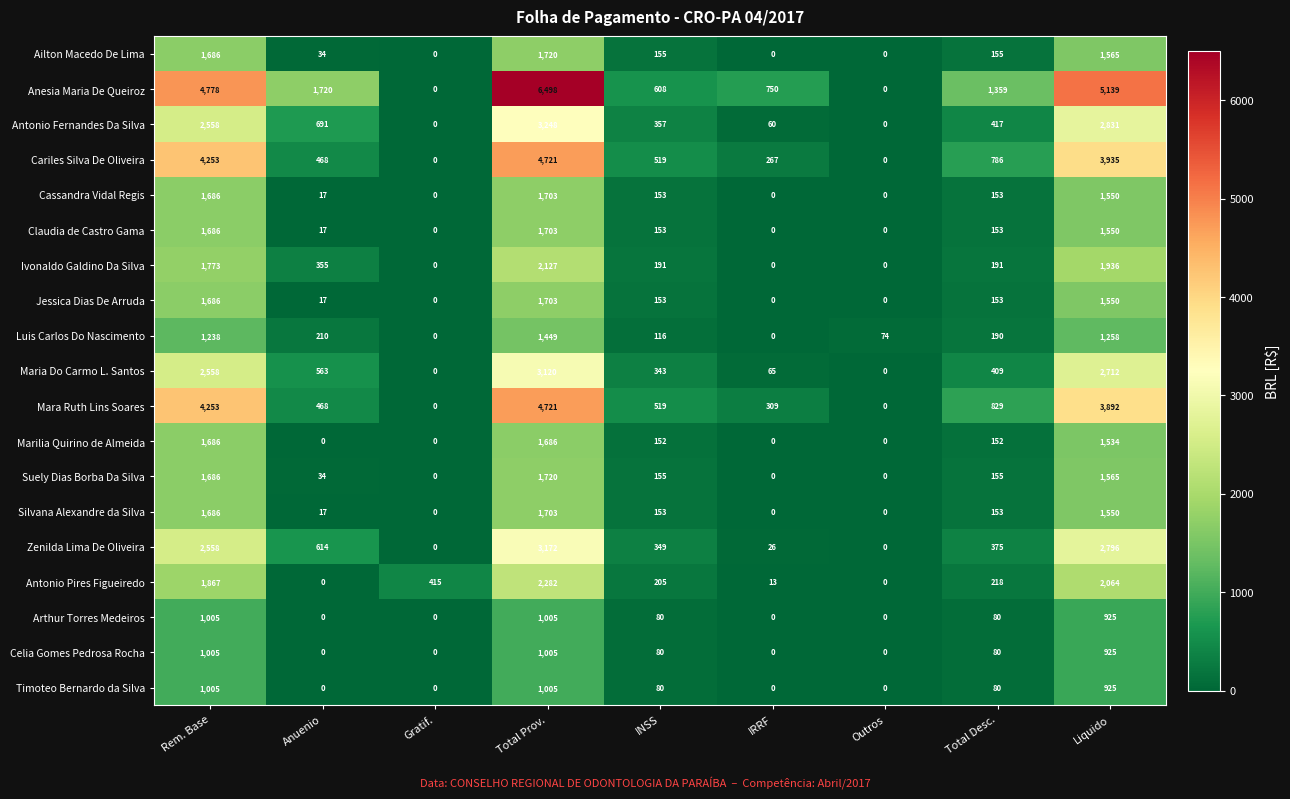

Which series has the largest range (max minus min)?

Anesia Maria De Queiroz